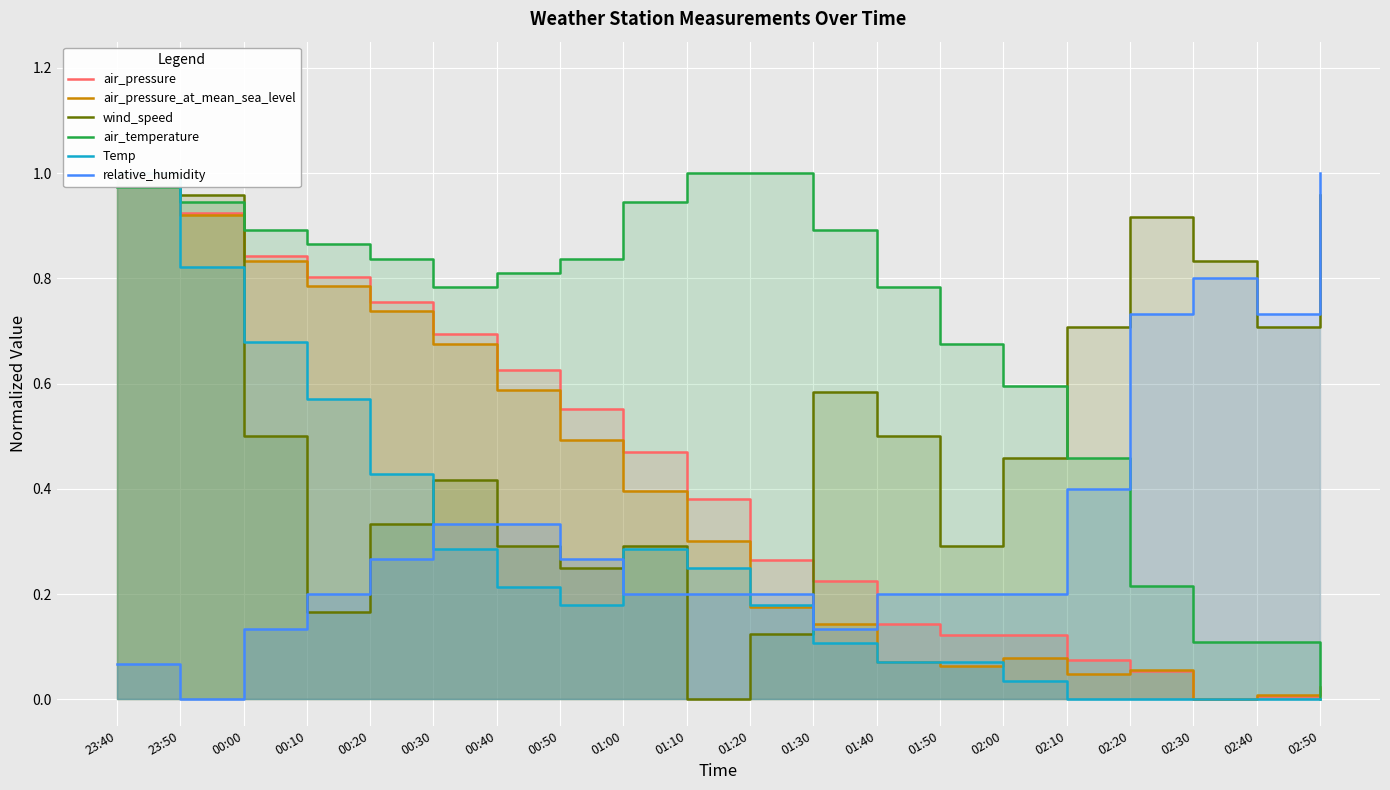

Between which two adjacent categories do air_temperature and air_pressure first intersect?

23:40 and 23:50